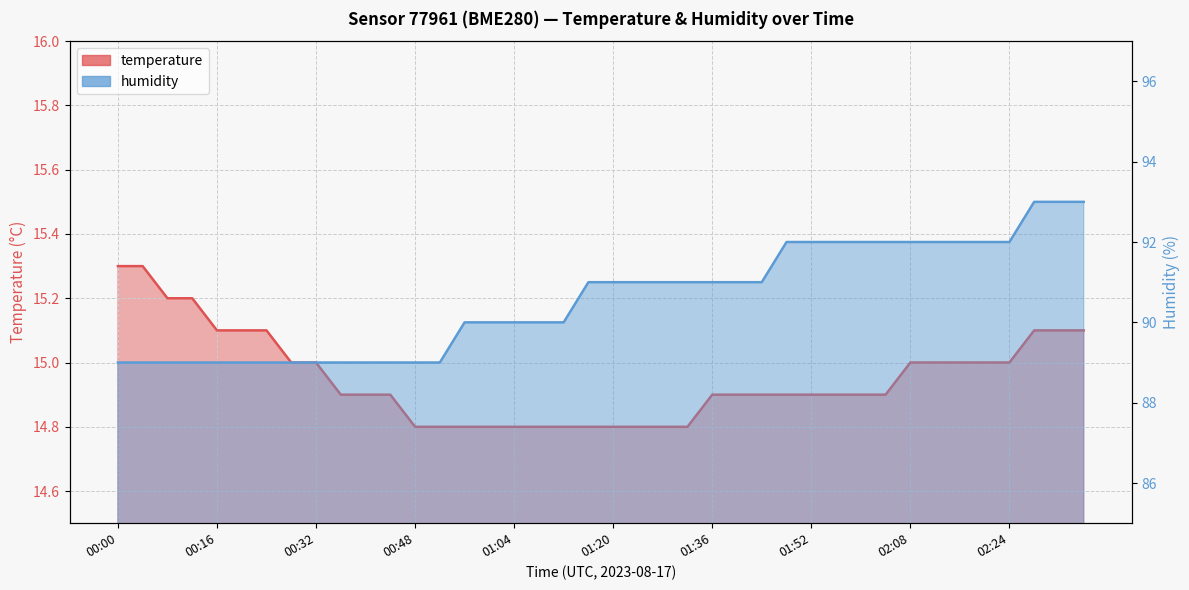

How many values in the humidity series exceed 91?

13